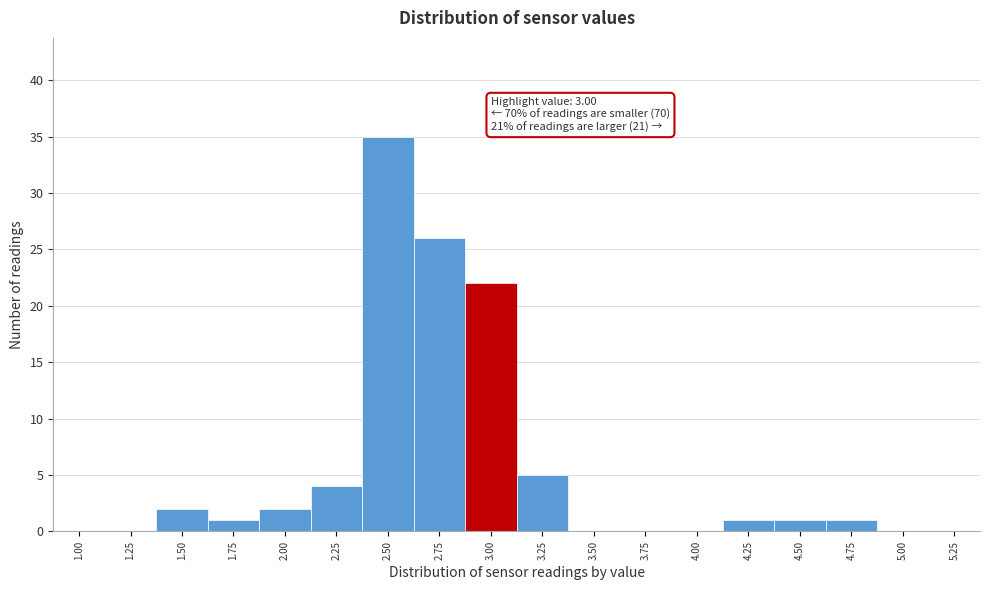

Reading right to left, list all the values displayed in this chart.

5.25=0	5.00=0	4.75=1	4.50=1	4.25=1	4.00=0	3.75=0	3.50=0	3.25=5	3.00=22	2.75=26	2.50=35	2.25=4	2.00=2	1.75=1	1.50=2	1.25=0	1.00=0